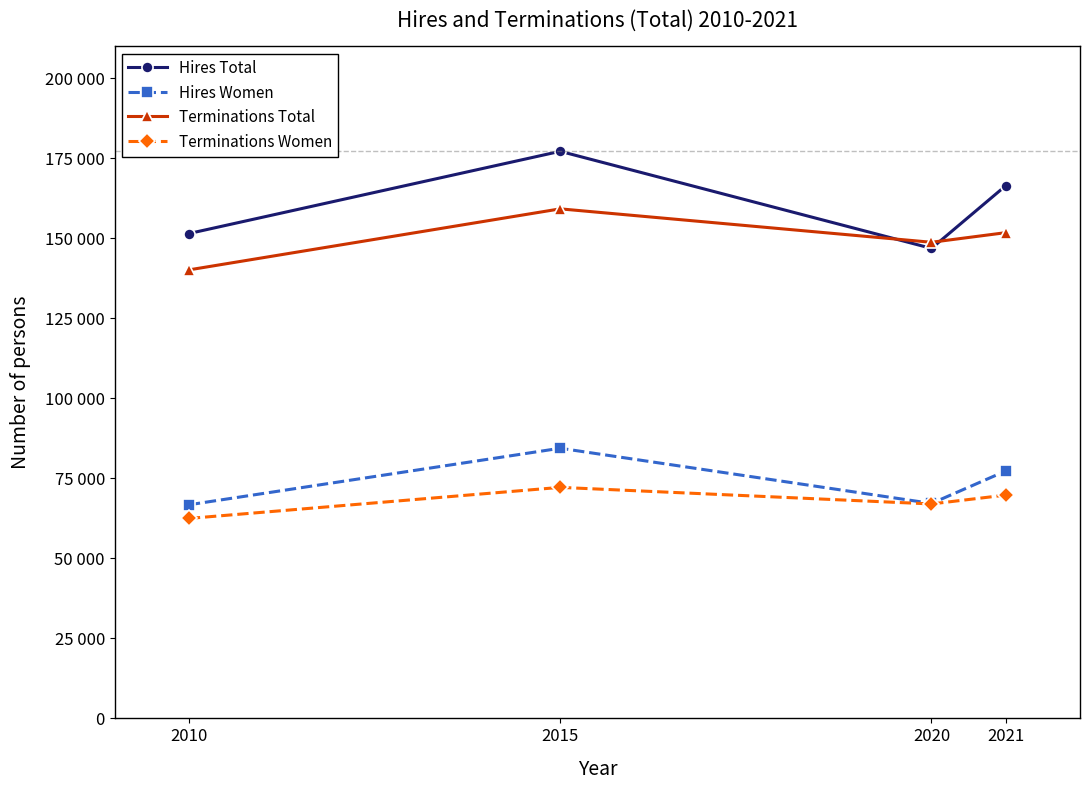

Rank the series at 2010 from lowest to highest value.

Terminations Women, Hires Women, Terminations Total, Hires Total